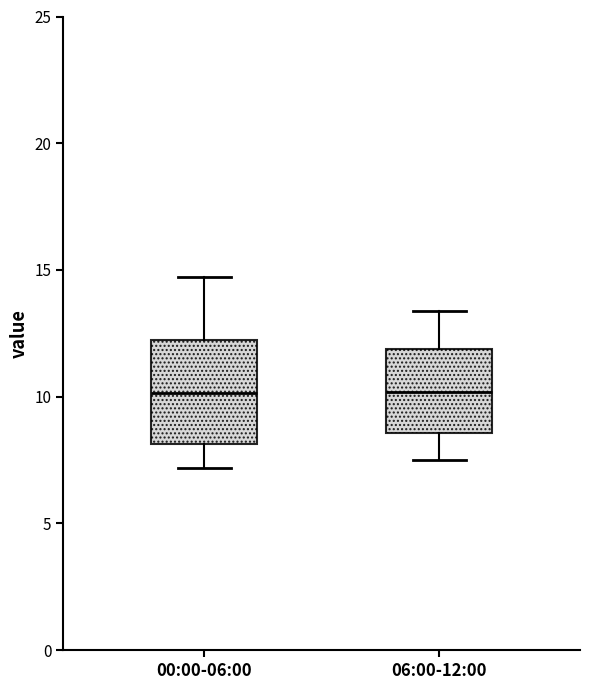

Comparing the boxes themselves (not the whiskers), which one is the tallest?

00:00-06:00